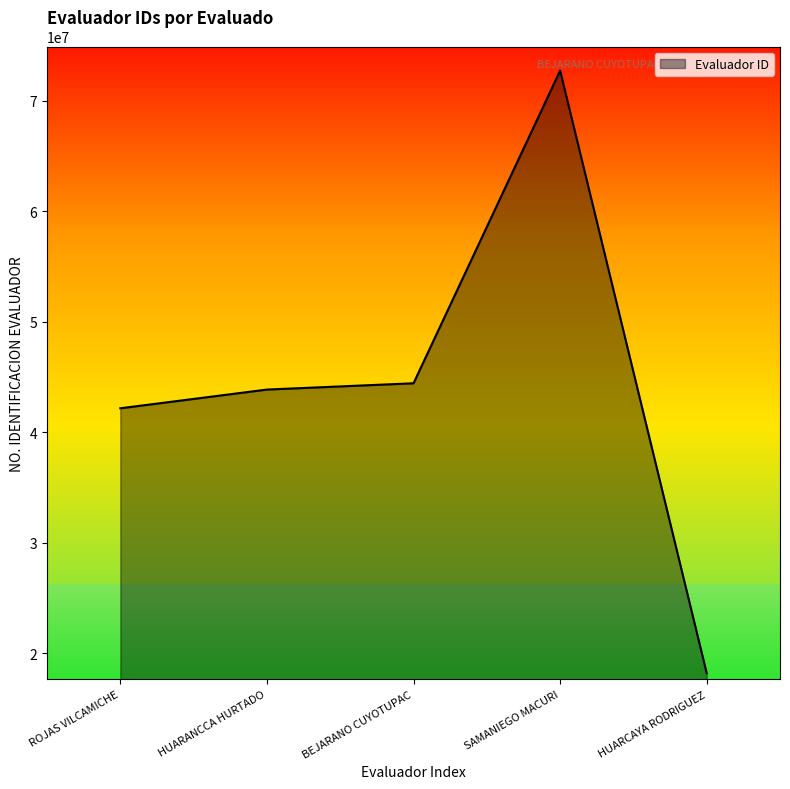

Reading right to left, list all the values displayed in this chart.

HUARCAYA RODRIGUEZ=18207665	SAMANIEGO MACURI=72717437	BEJARANO CUYOTUPAC=44434994	HUARANCCA HURTADO=43865677	ROJAS VILCAMICHE=42172717